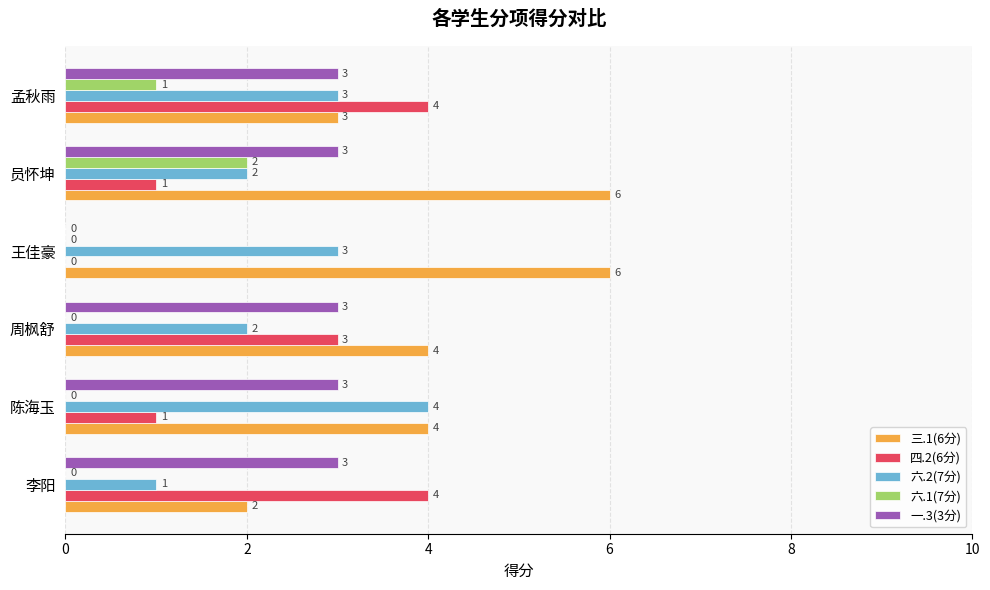

What is the sum of all 六.1(7分) values?

3